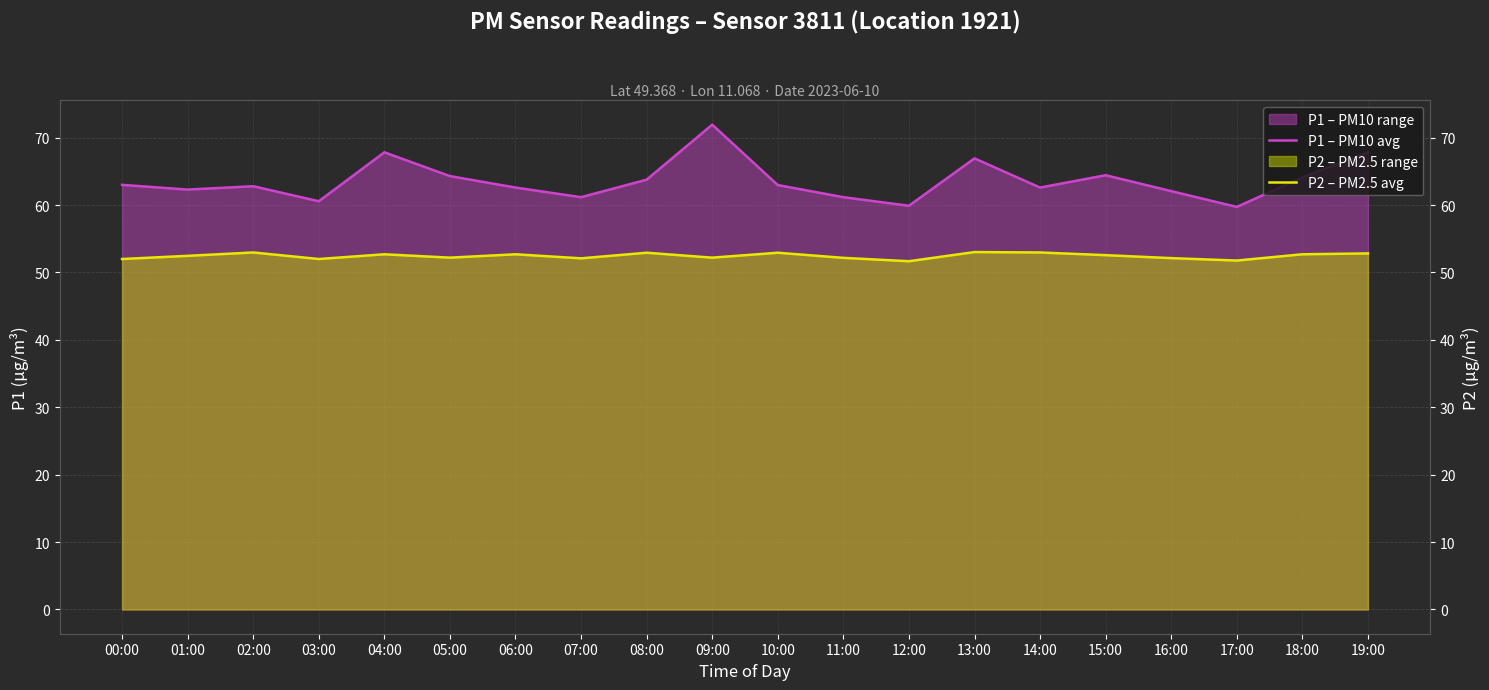

At which category is the sum across all series the highest?

09:00